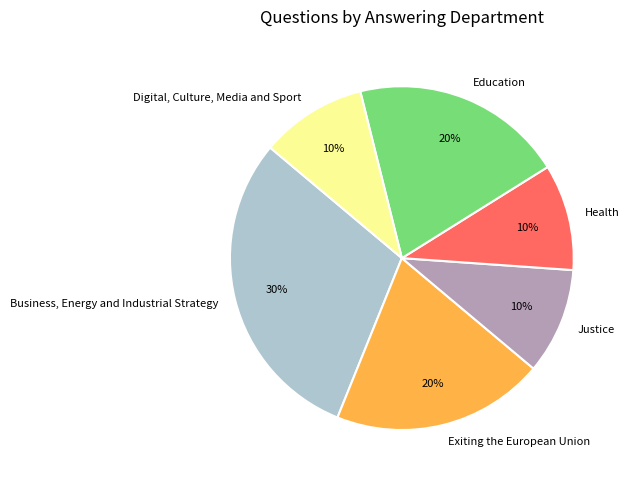

Does Justice represent more than half of the total?

No